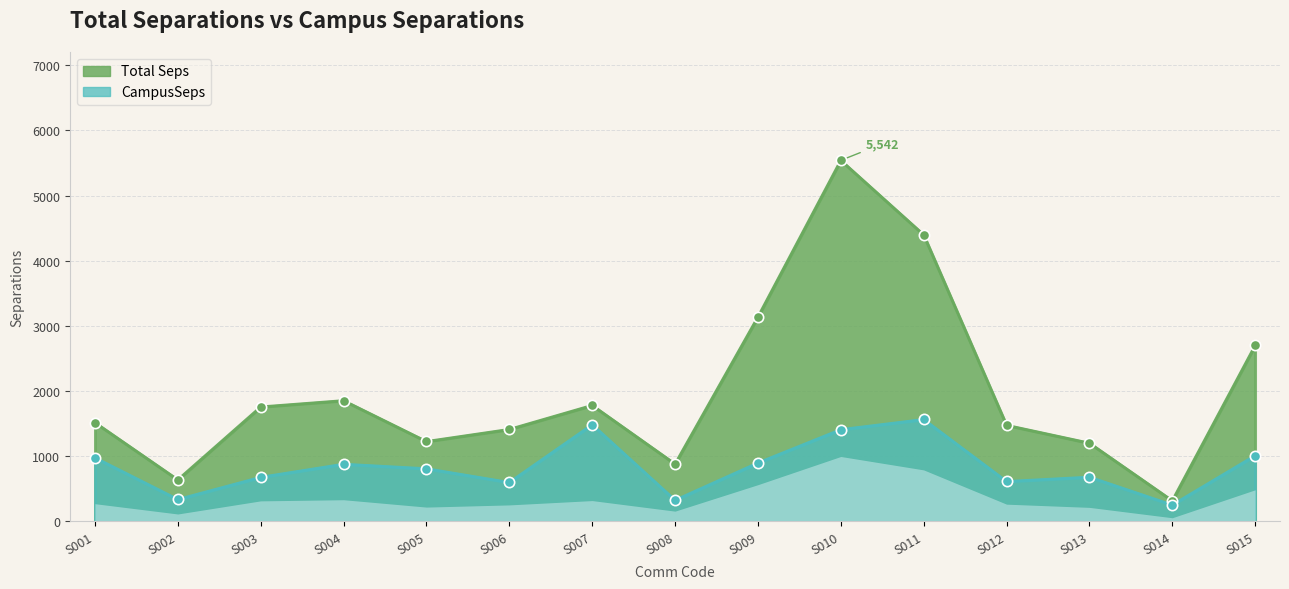

What is the total value across all series at S006?

2012.9